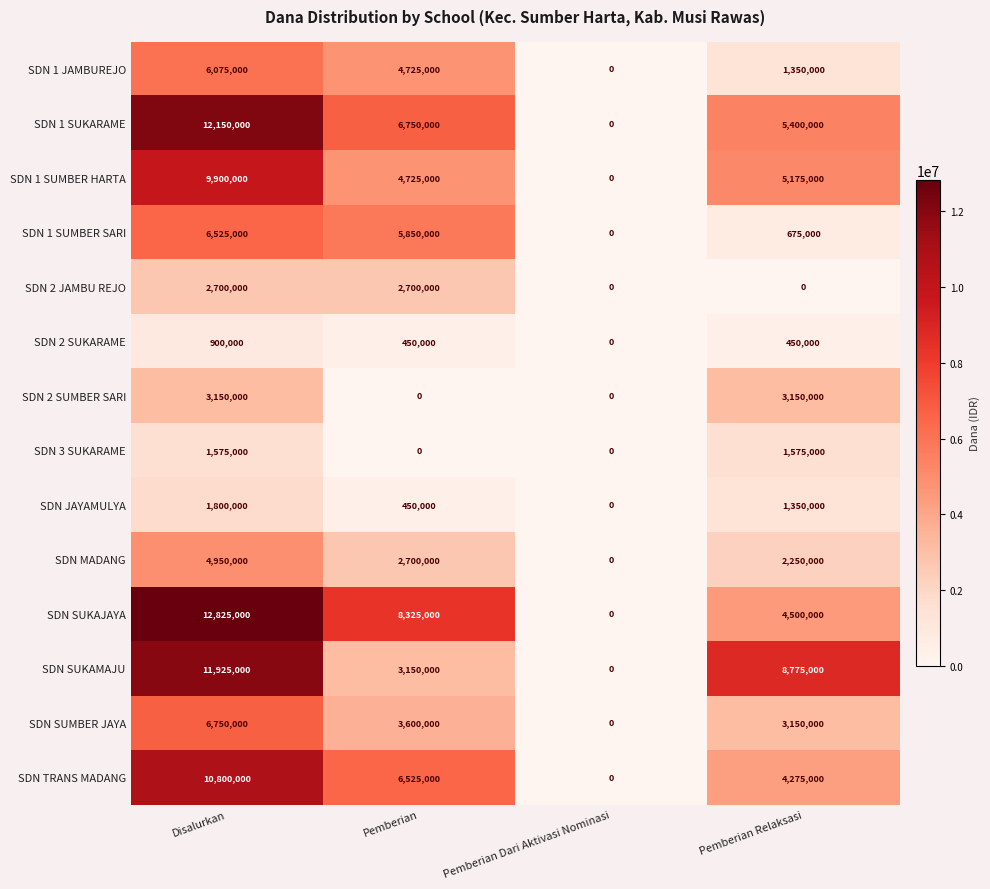

What is the difference between the second highest and second lowest values in the SDN SUKAJAYA series?

3825000